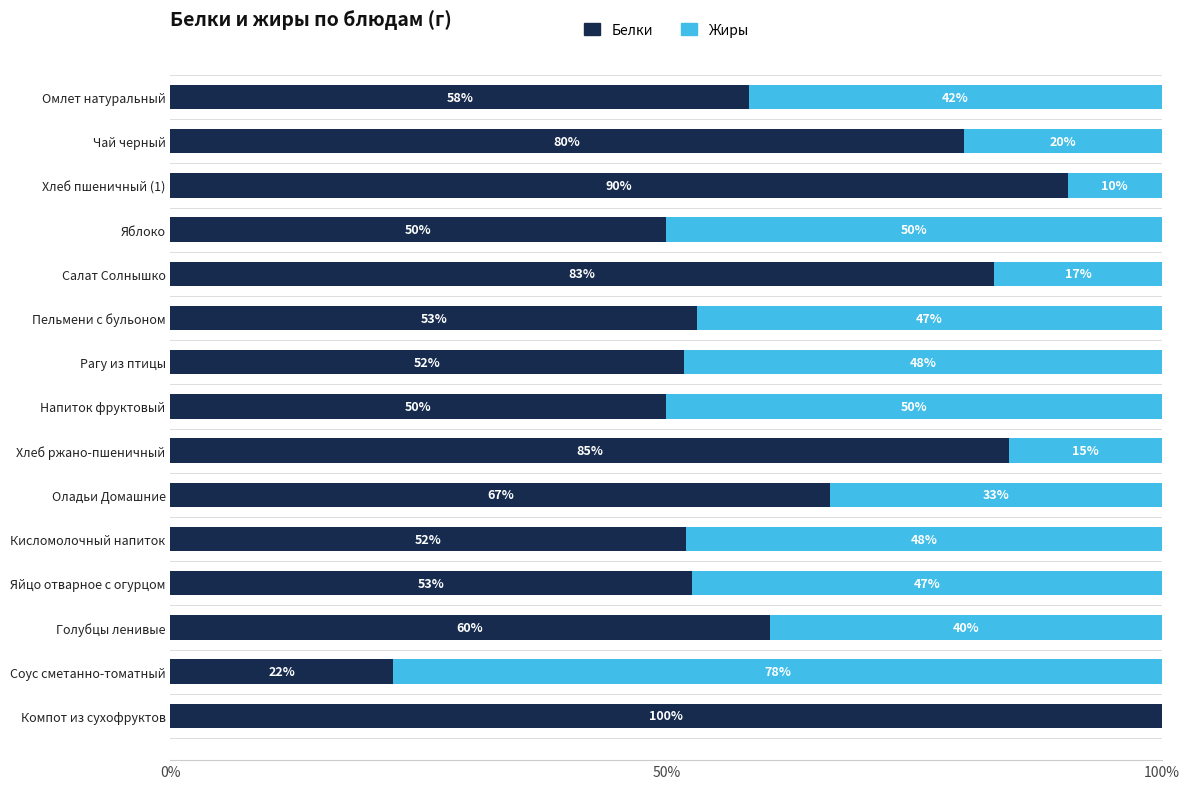

What is the highest value of the Белки series?

100.0